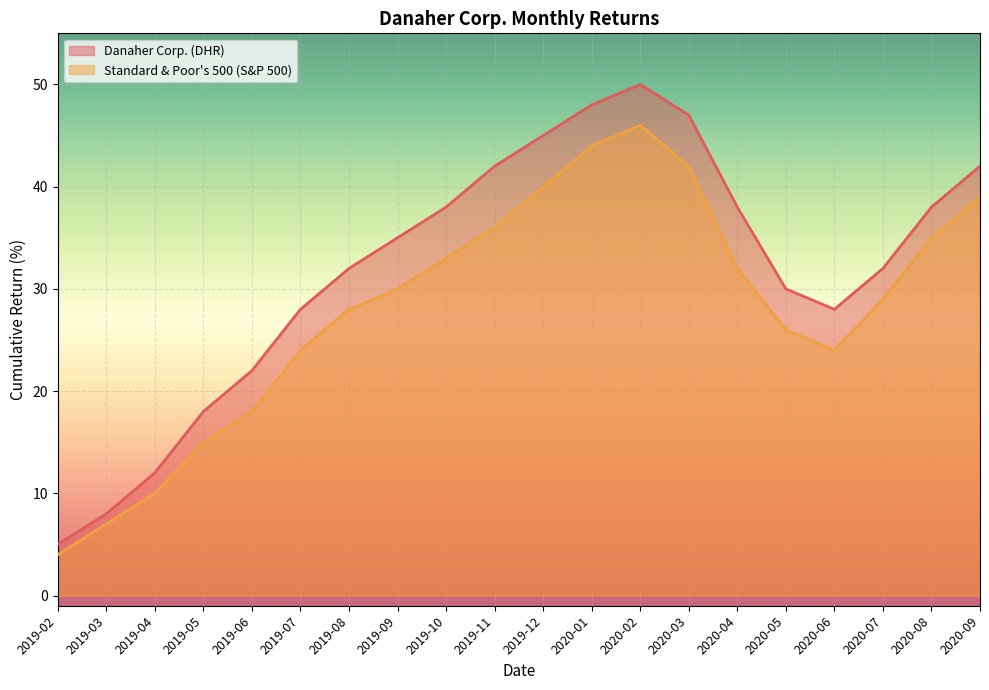

List the series in order of their overall mean, lowest first.

Standard & Poor's 500 (S&P 500), Danaher Corp. (DHR)